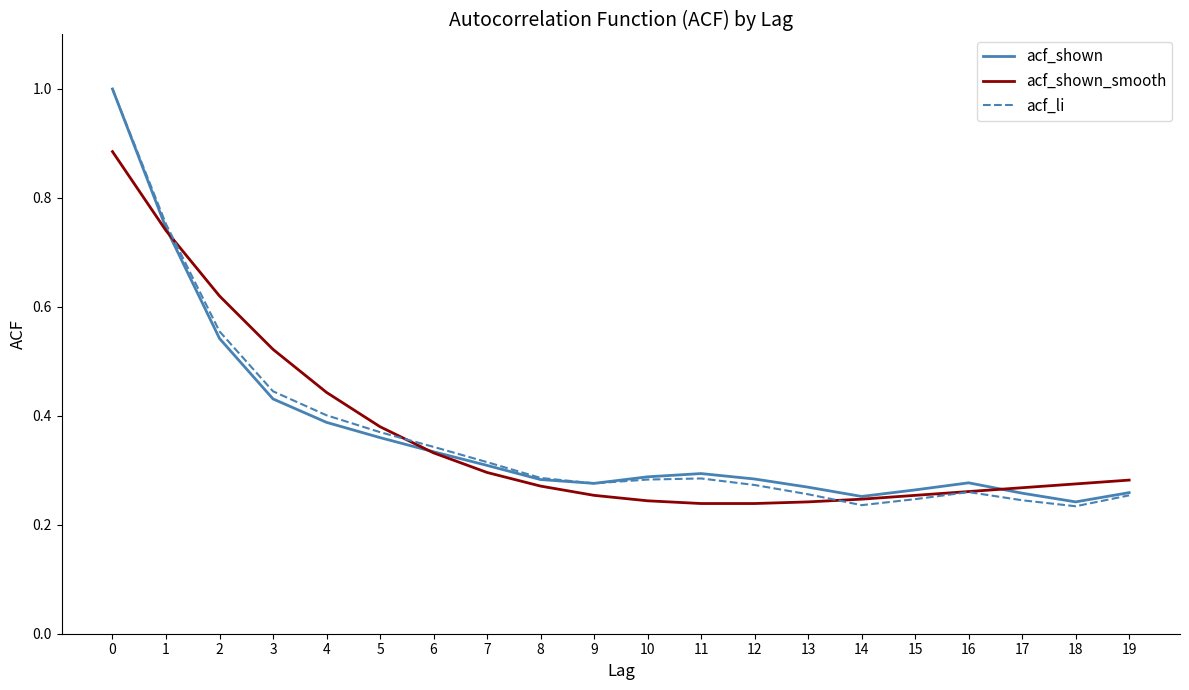

How many lines are shown in the chart?

3